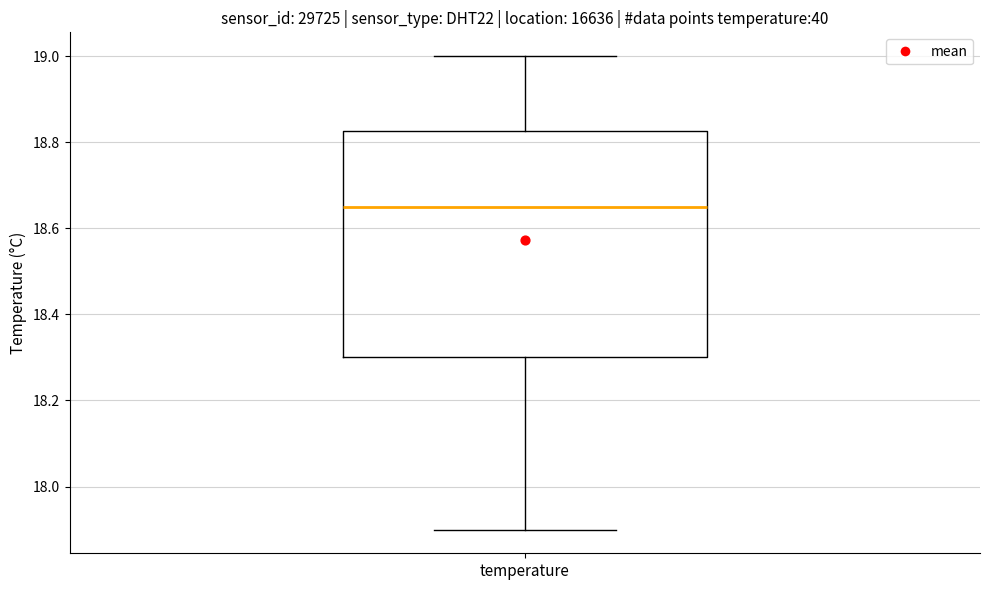

Where does the lower whisker of the box for temperature end on the y-axis? The values are not printed on the chart, so give them approximately, as read against the axis.

17.90